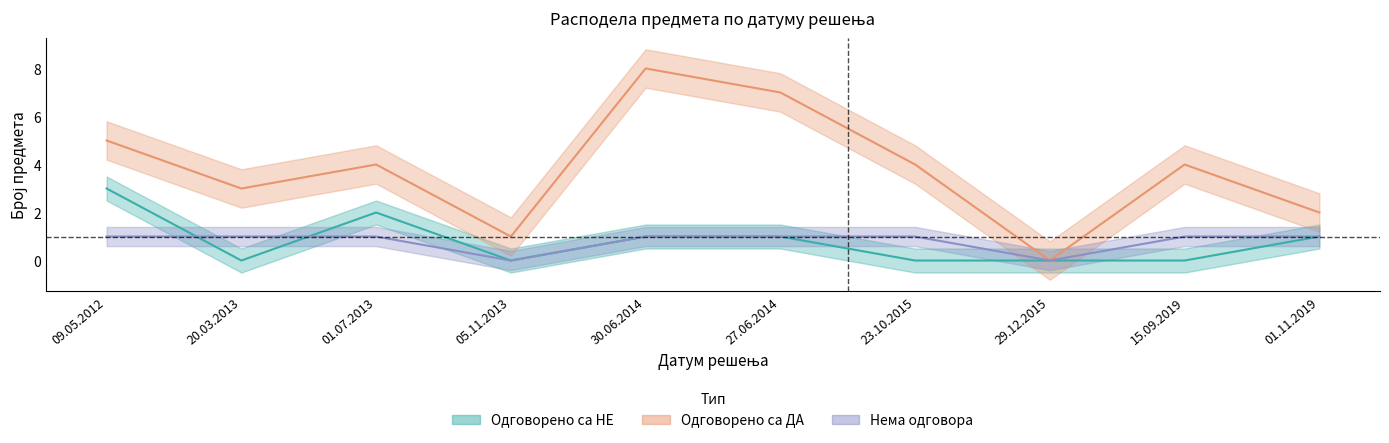

Which has a higher value, 09.05.2012 or 15.09.2019?

09.05.2012